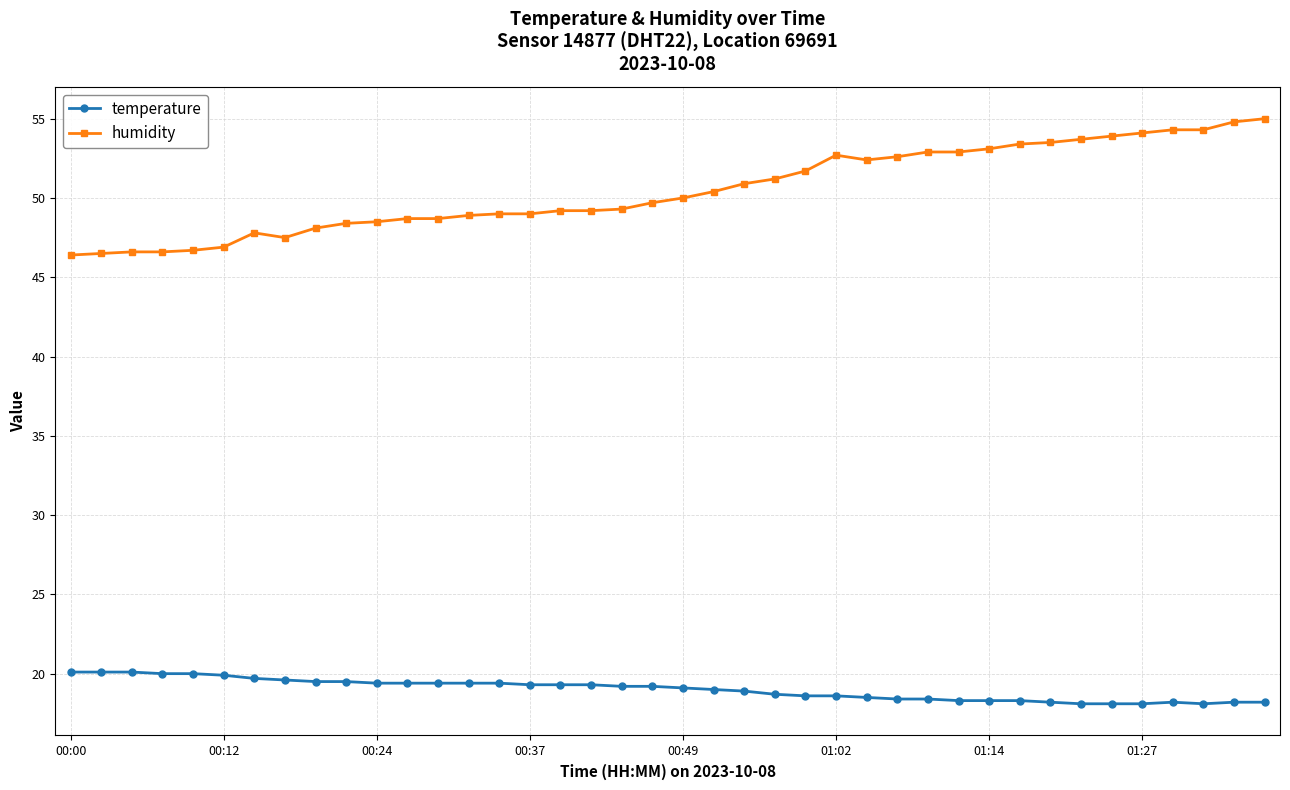

At how many categories does at least one series exceed 22?

40